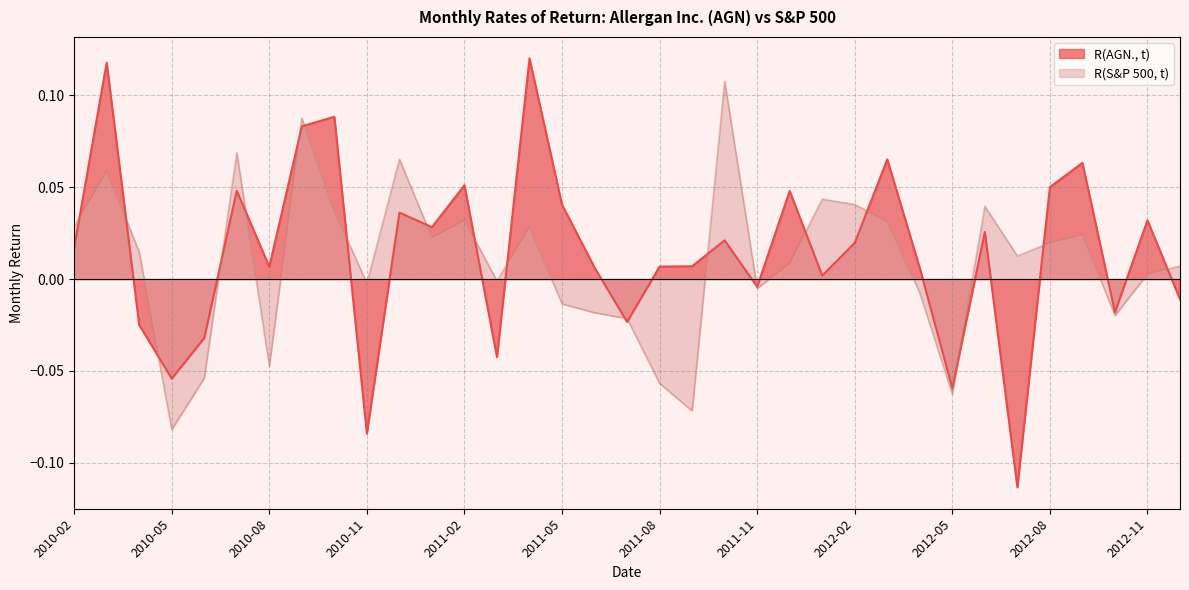

Reading left to right, list all the values displayed in this chart.

R(AGN., t): 0.0	0.1	-0.0	-0.1	-0.0	0.0	0.0	0.1	0.1	-0.1	0.0	0.0	0.1	-0.0	0.1	0.0	0.0	-0.0	0.0	0.0	0.0	-0.0	0.0	0.0	0.0	0.1	0.0	-0.1	0.0	-0.1	0.1	0.1	-0.0	0.0	-0.0
R(S&P 500, t): 0.0	0.1	0.0	-0.1	-0.1	0.1	-0.0	0.1	0.0	-0.0	0.1	0.0	0.0	-0.0	0.0	-0.0	-0.0	-0.0	-0.1	-0.1	0.1	-0.0	0.0	0.0	0.0	0.0	-0.0	-0.1	0.0	0.0	0.0	0.0	-0.0	0.0	0.0